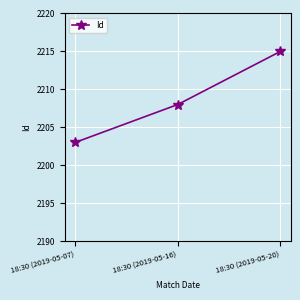

What is the label of the 1st point from the right?

18:30 (2019-05-20)